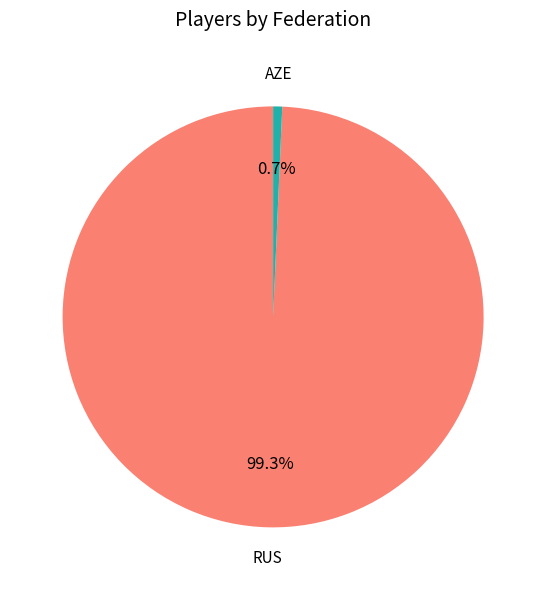

Which has a higher value, RUS or AZE?

RUS